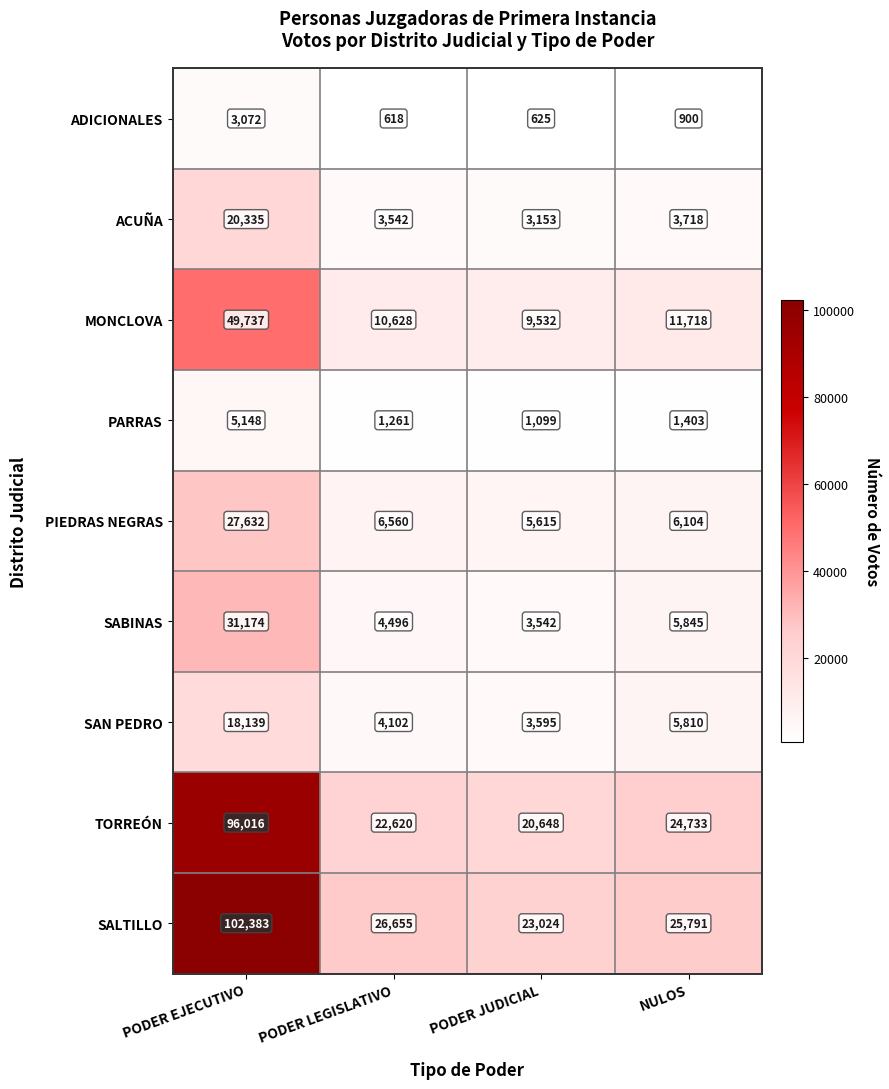

What is the smallest value displayed?

618